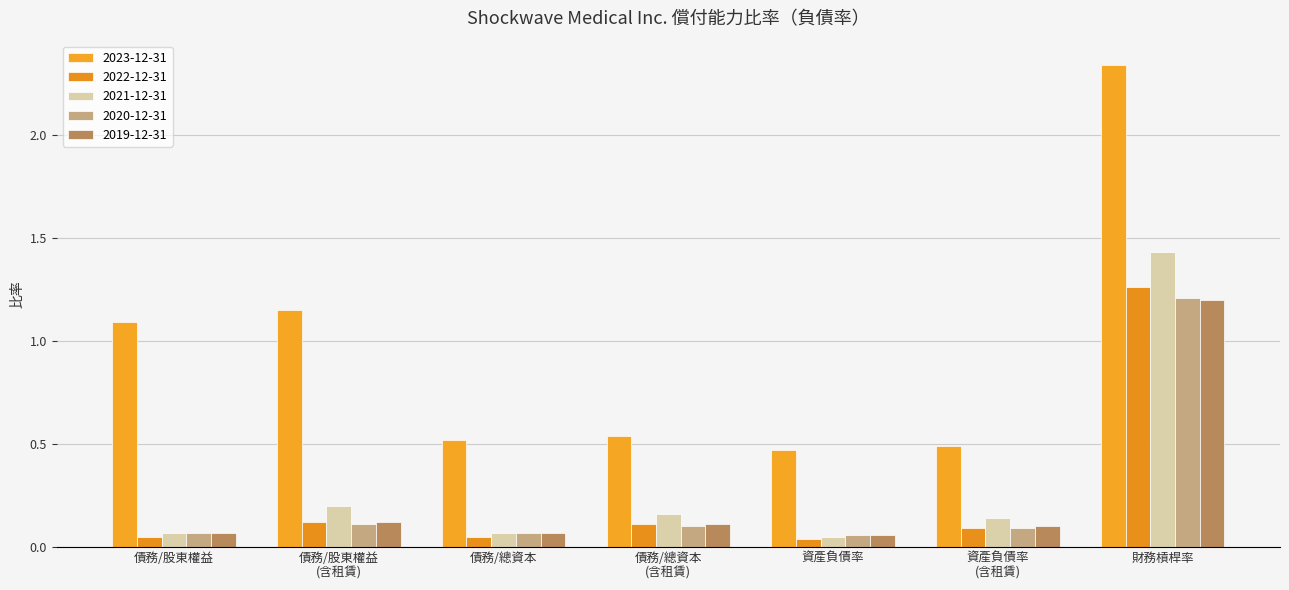

What position from the left is 財務槓桿率?

7